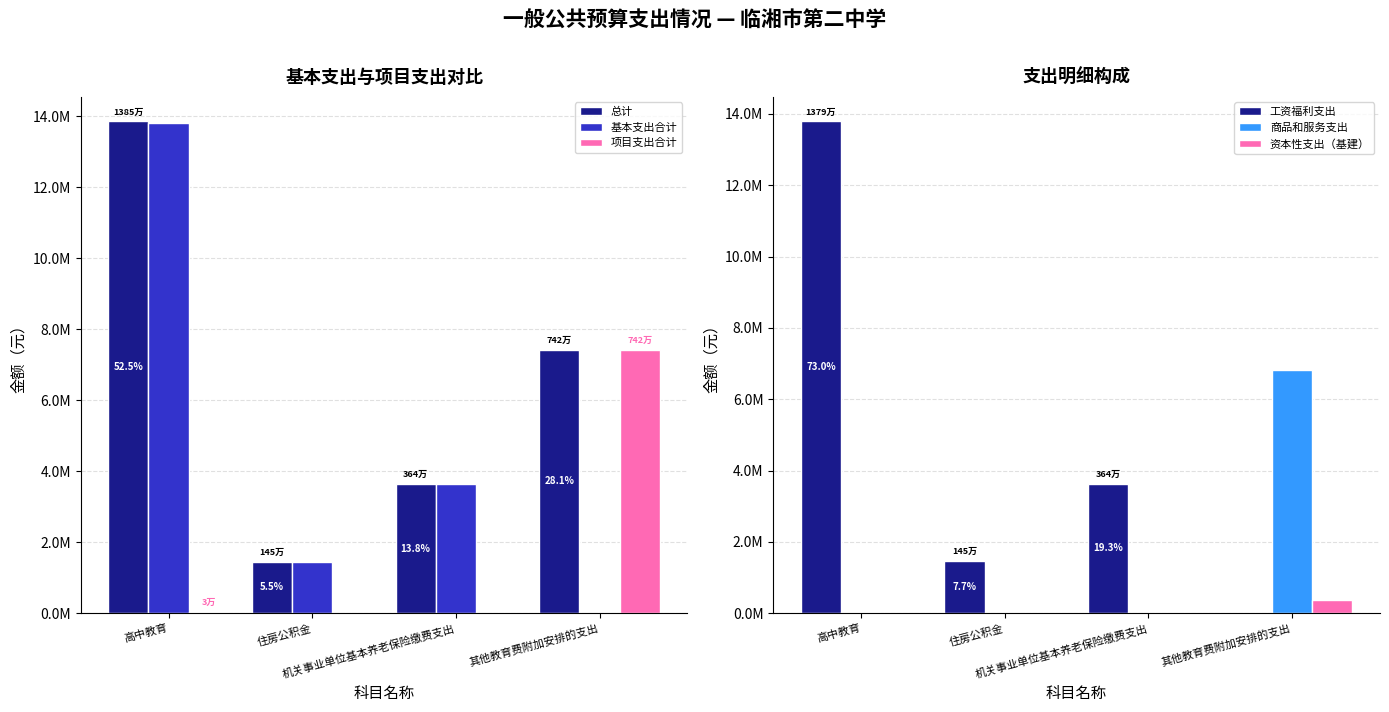

Is it true that 总计 equals 20260619.3 at 高中教育?

False